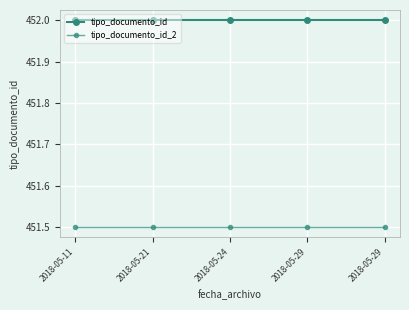

How many series are shown in this chart?

2